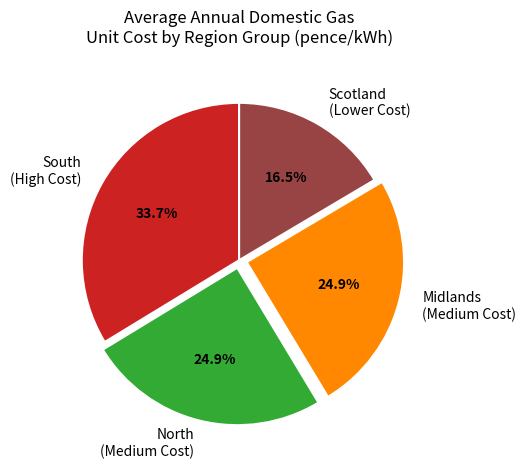

What is the ratio of the value at Scotland (Lower Cost) to the value at South (High Cost)?

0.5